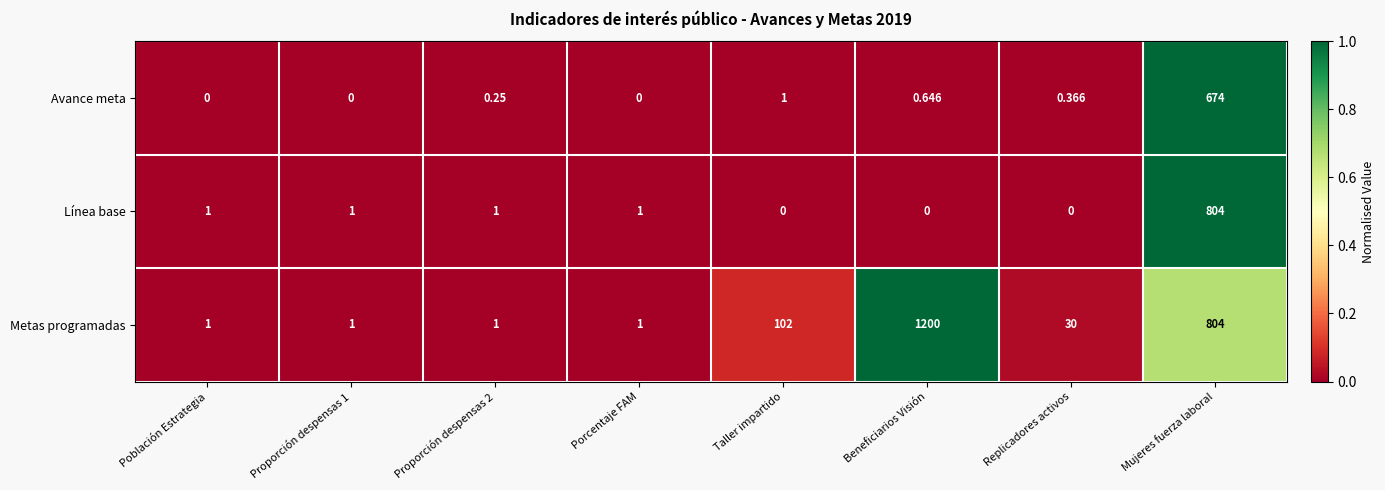

List the series in order of their peak value, lowest first.

Avance meta, Línea base, Metas programadas